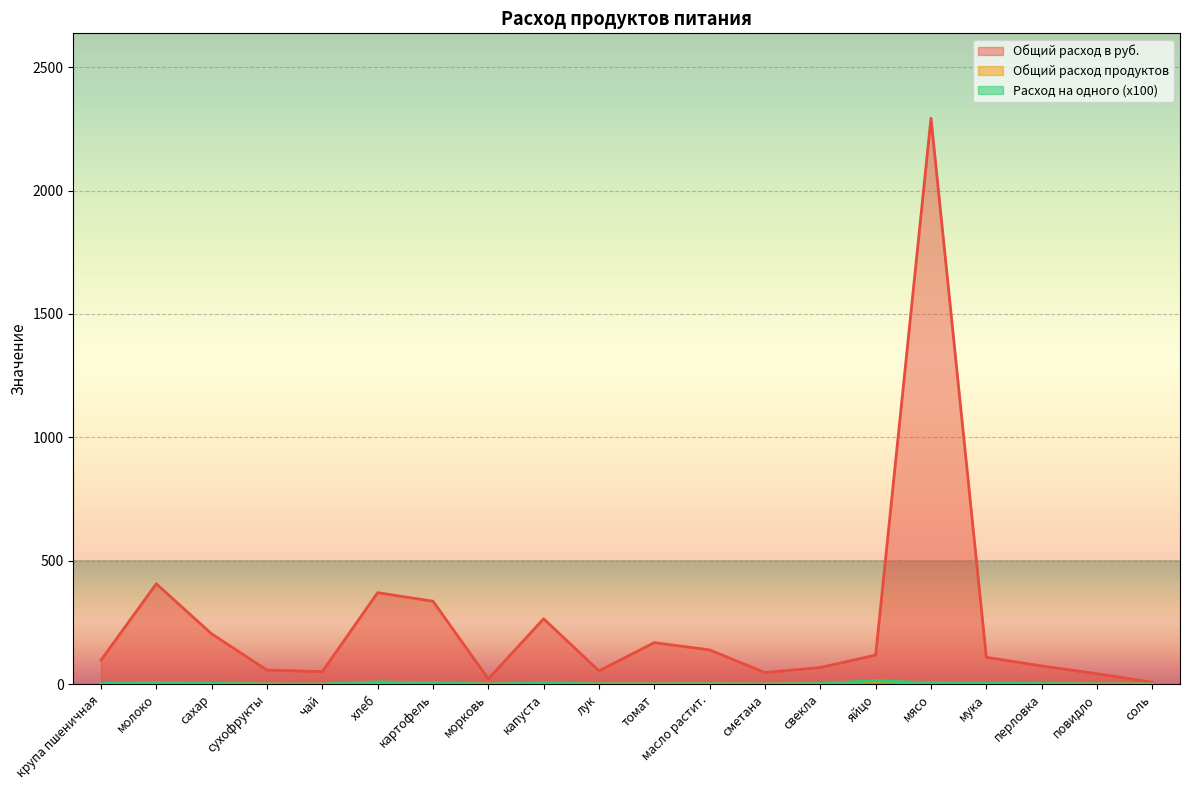

What are all the series names shown in the legend?

Общий расход продуктов, Общий расход в руб., Расход на одного